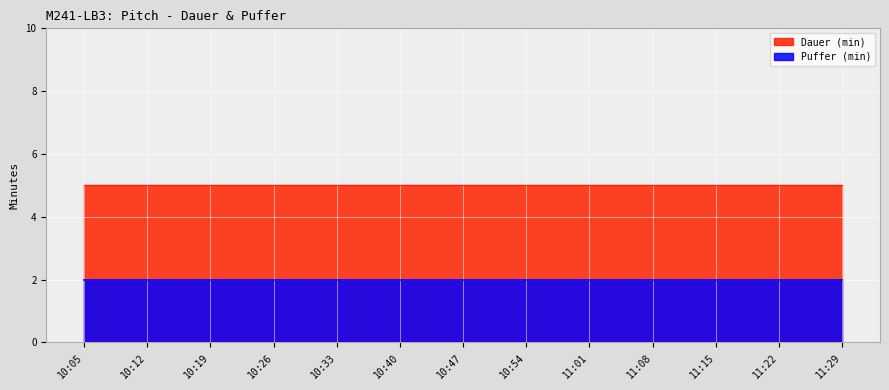

At how many categories does at least one series exceed 4?

13